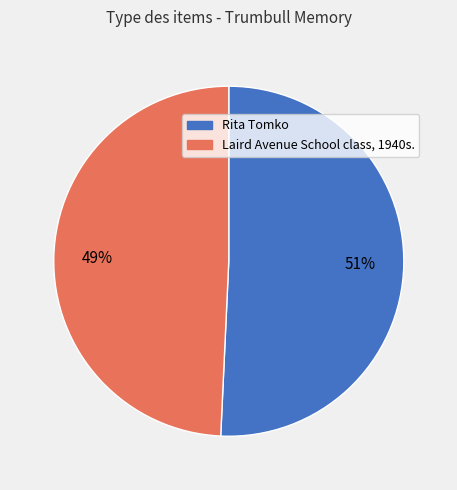

Is there any slice that represents more than half of the pie?

Yes